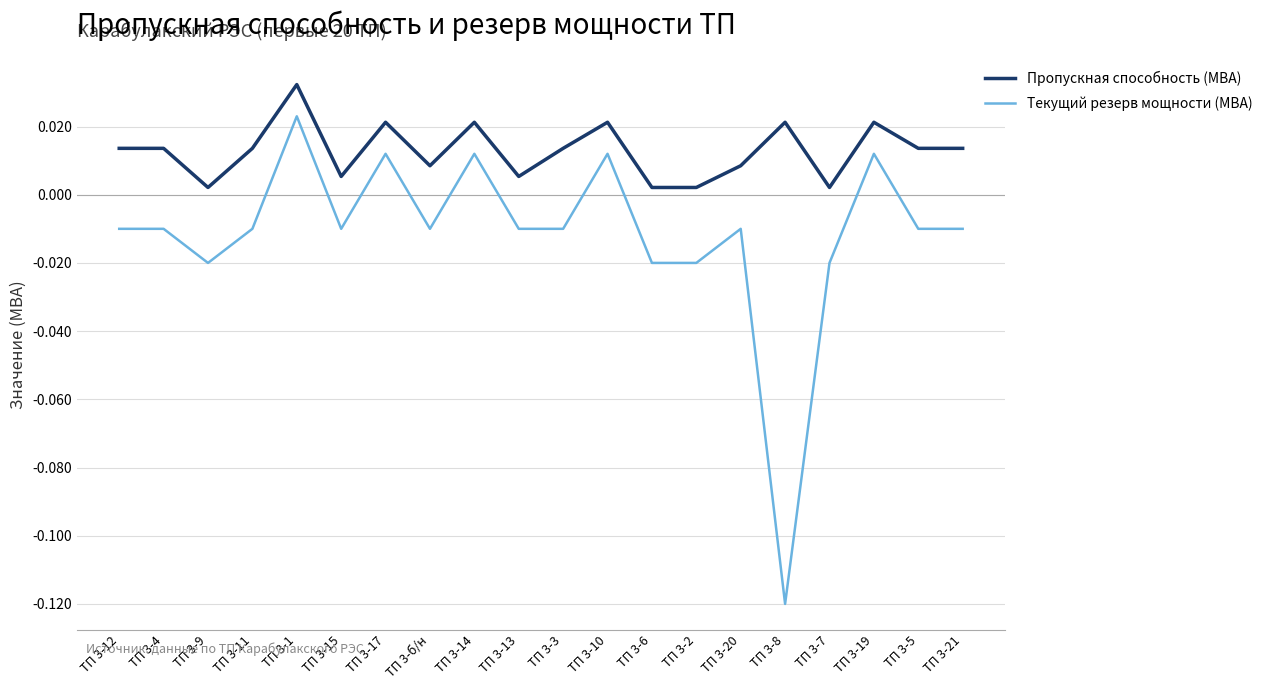

True or false: Пропускная способность (МВА) and Текущий резерв мощности (МВА) intersect in this chart.

False